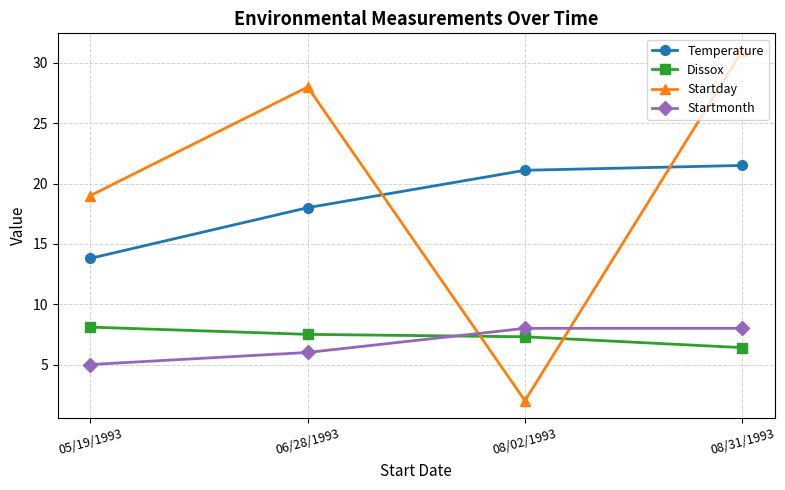

What is the label of the 1st point from the left?

05/19/1993